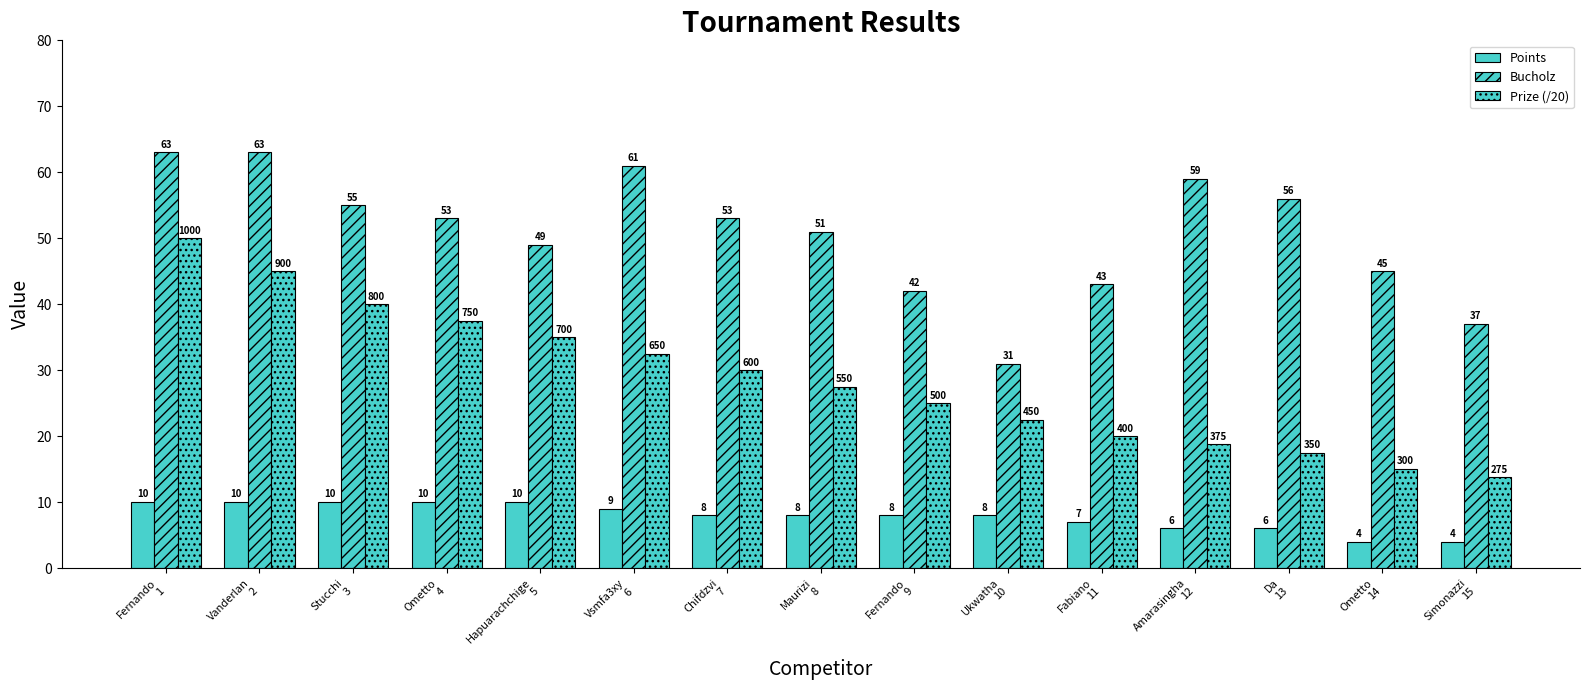

What is the sum of all Prize (/20) values?

430.0